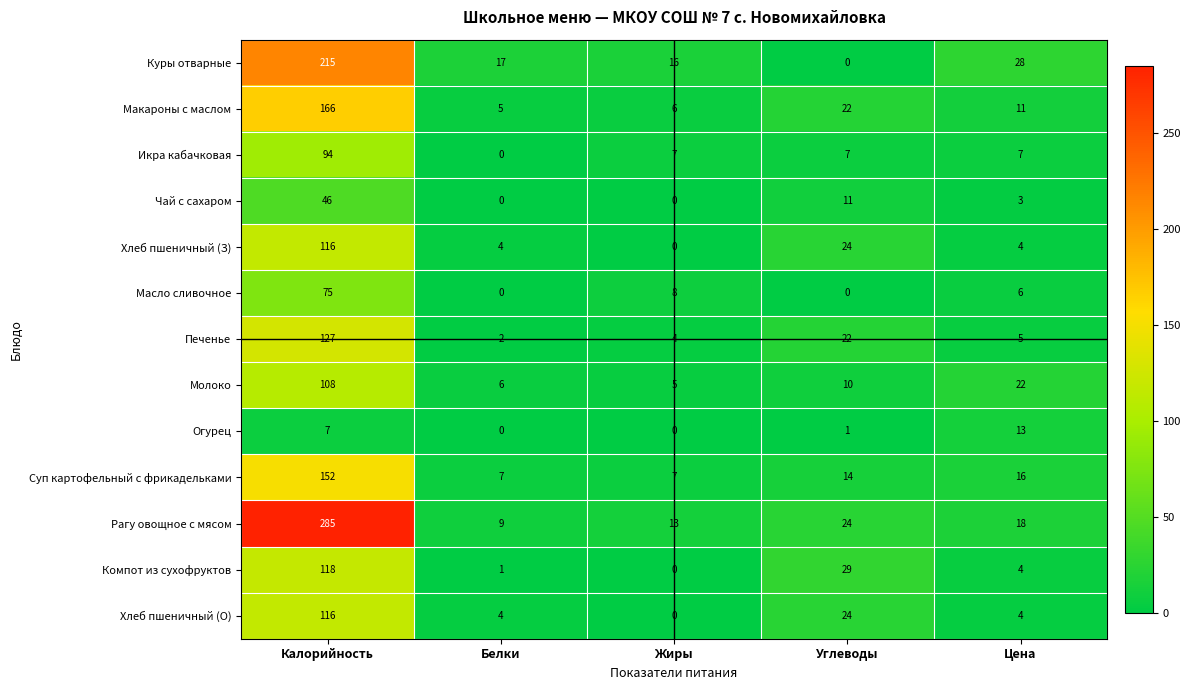

Which series changed the most between Калорийность and Жиры?

Рагу овощное с мясом